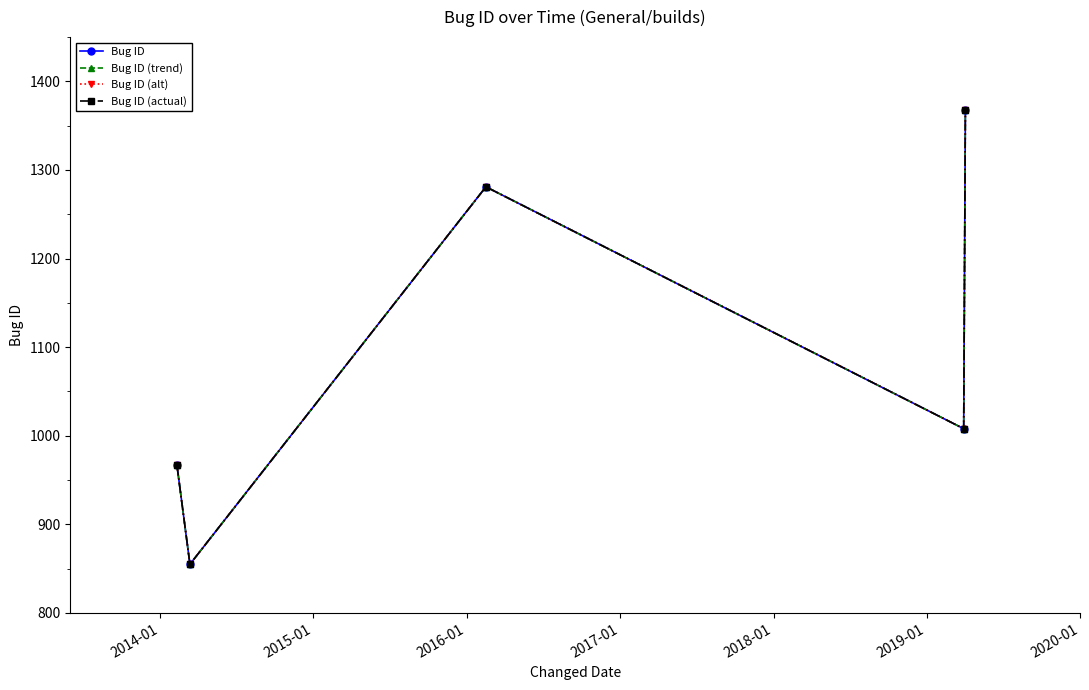

What is the lowest value of the Bug ID (alt) series?

855